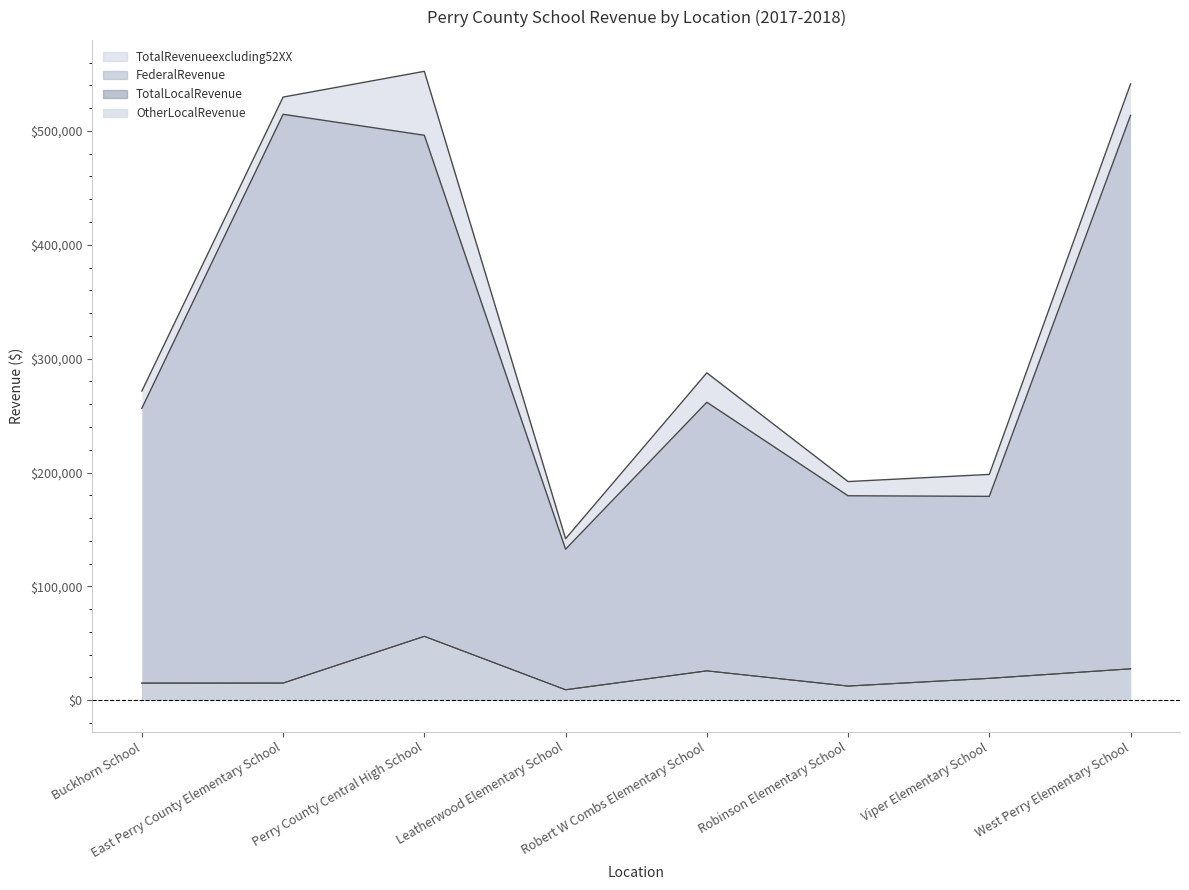

What are all the series names shown in the legend?

OtherLocalRevenue, TotalLocalRevenue, FederalRevenue, TotalRevenueexcluding52XX